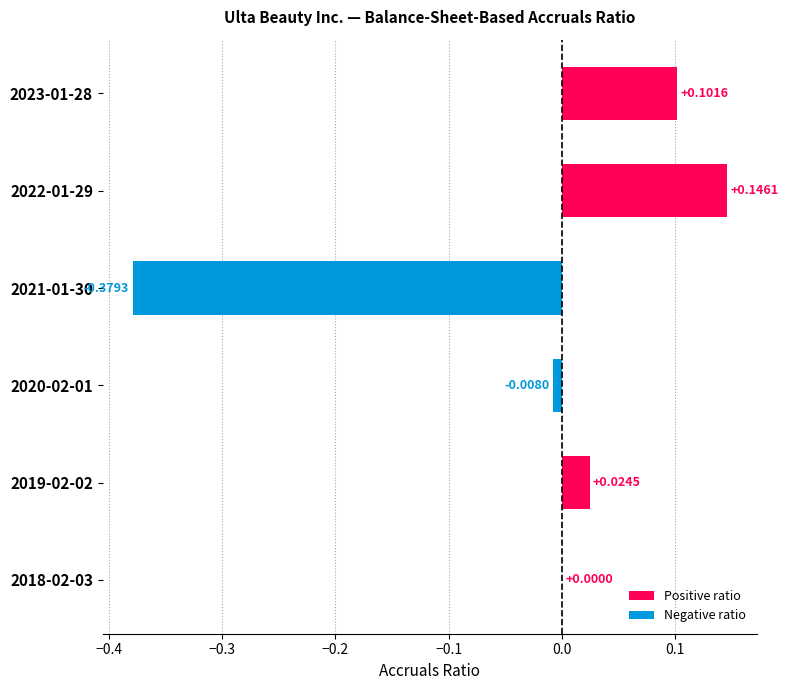

What is the label of the 2nd bar from the left?

2022-01-29